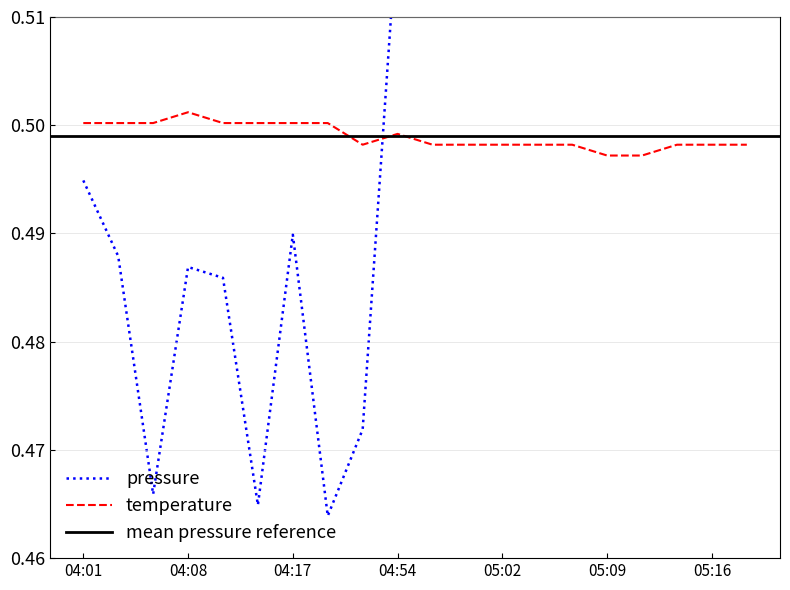

At which category does pressure reach its first local peak?

04:08